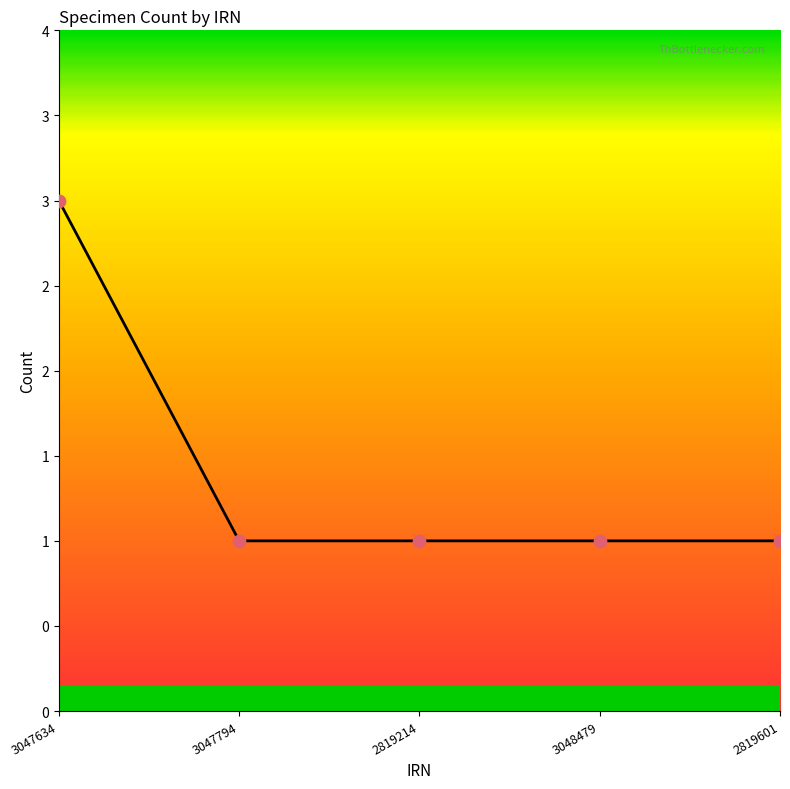

Is this an area chart (filled region under the line)?

Yes